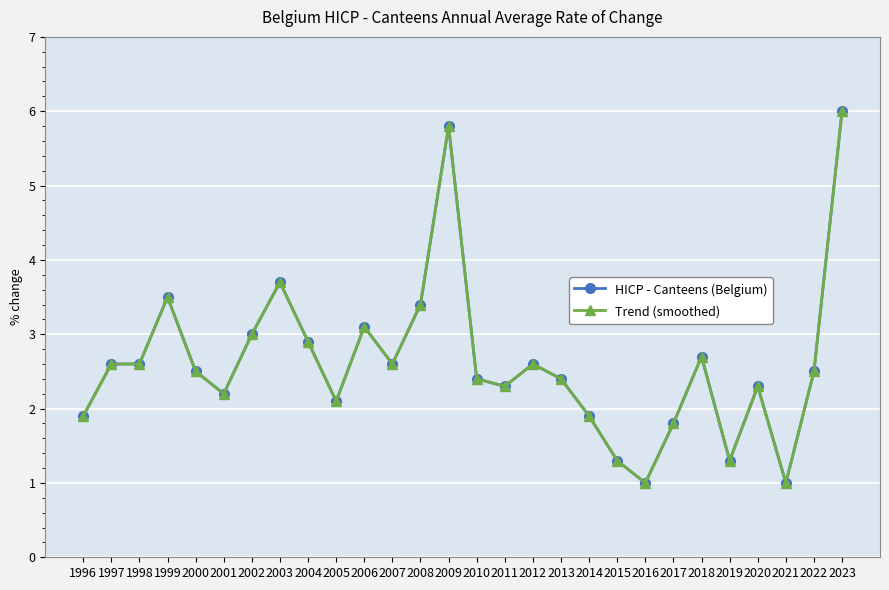

What is the difference between the maximum and minimum values in the Trend (smoothed) series?

5.0